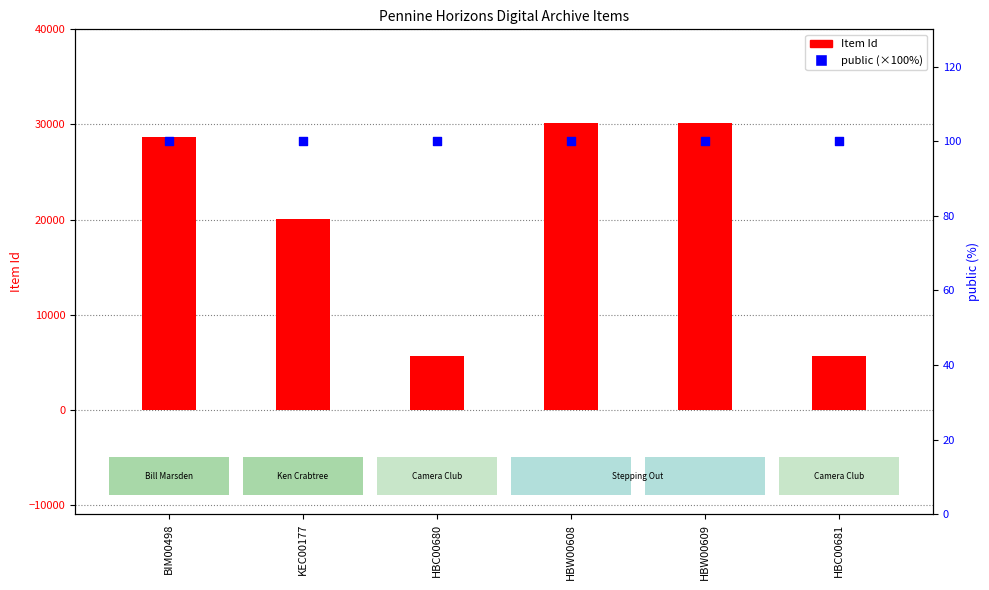

Which series reaches the maximum Y coordinate?

Item Id